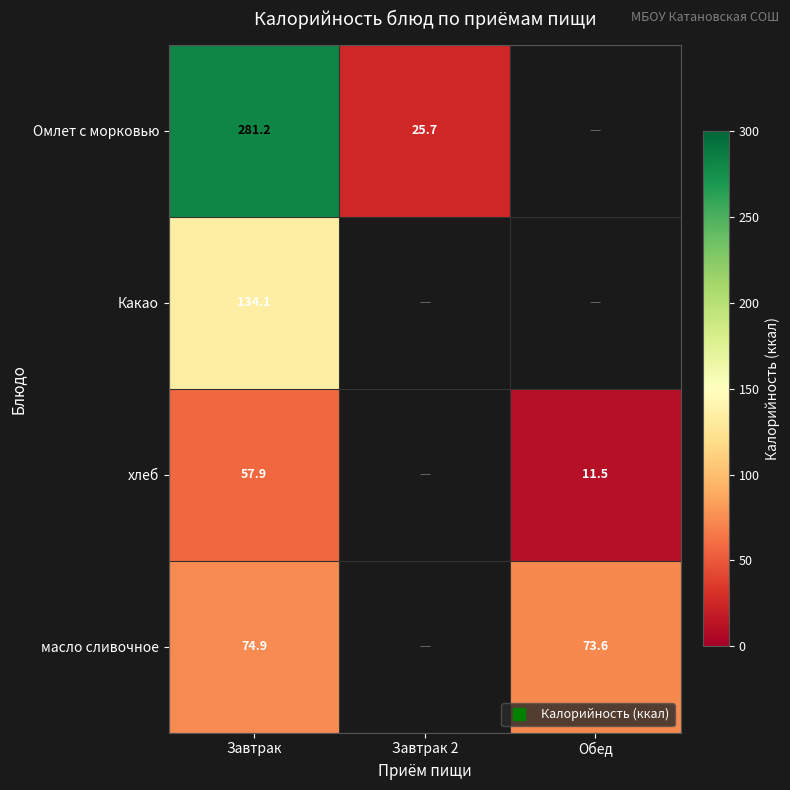

At how many categories does at least one series exceed 200?

1